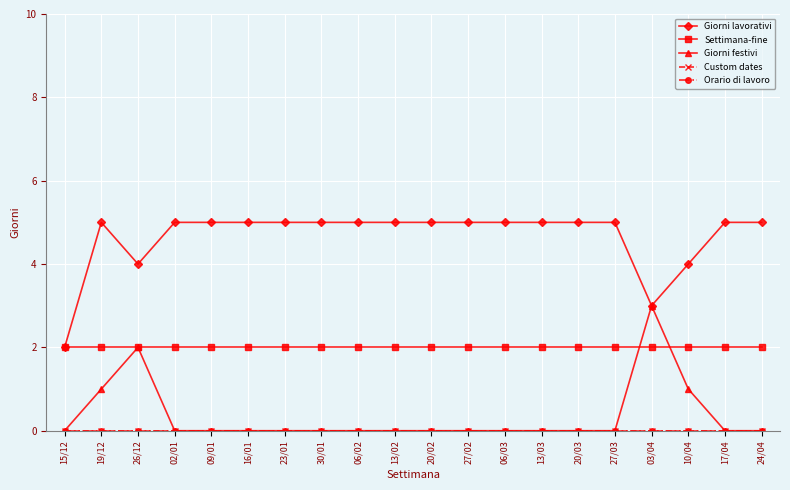

What is the difference between the highest and lowest values at 30/01?

5